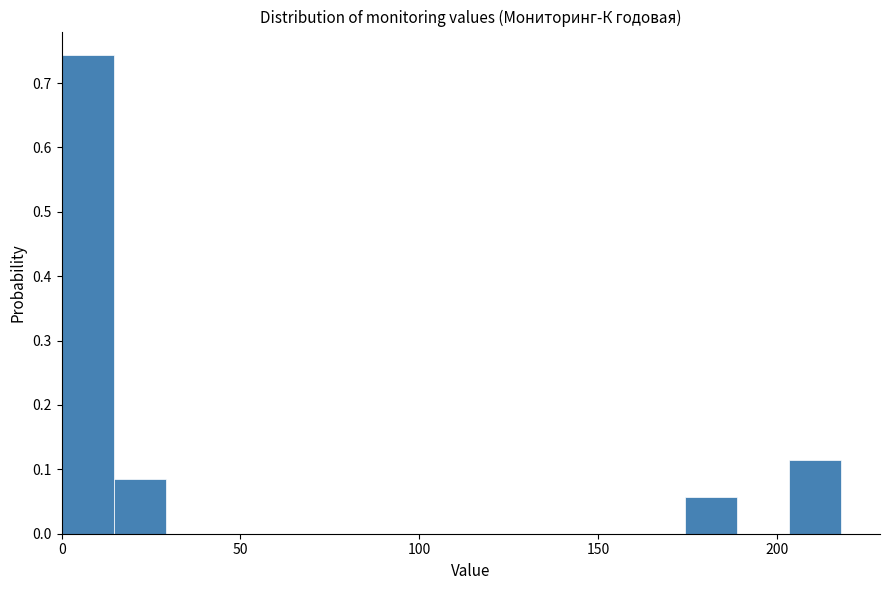

Around what value on the x-axis is the tallest bar? Give the approximate position of its centre, as read against the axis.

5